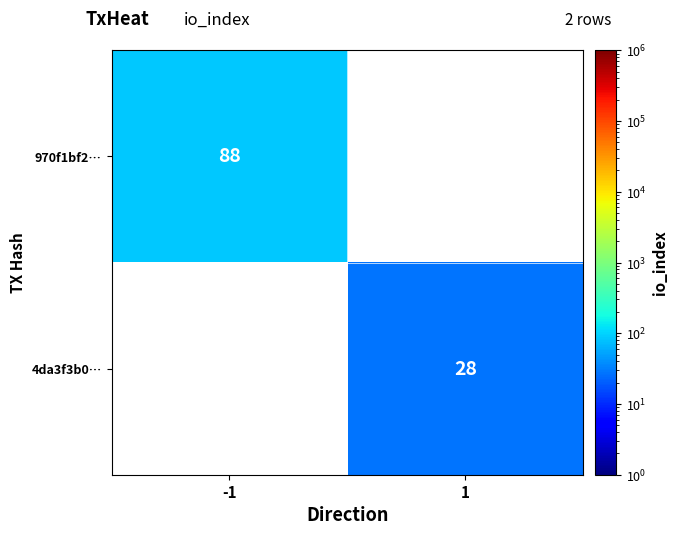

The 4da3f3b0… series shows 28 at 1. True or false?

True